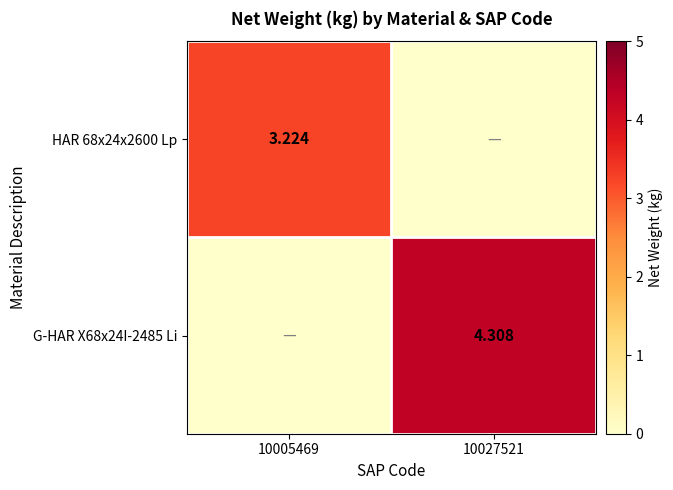

At how many categories does at least one series exceed 1?

2